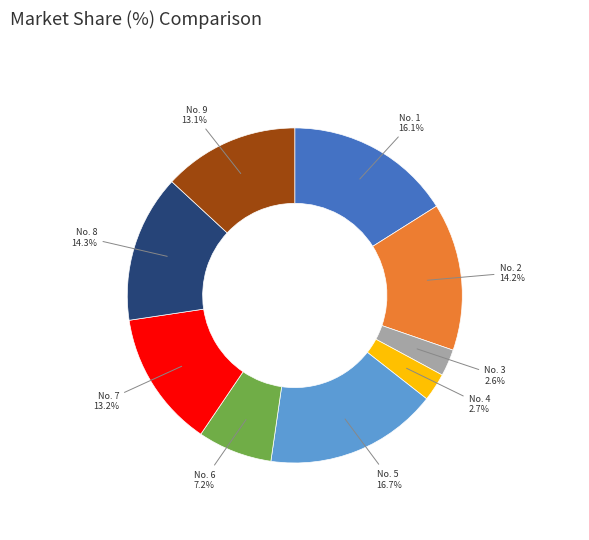

Combined, what portion of the pie is No. 5 and No. 8?

31.0%